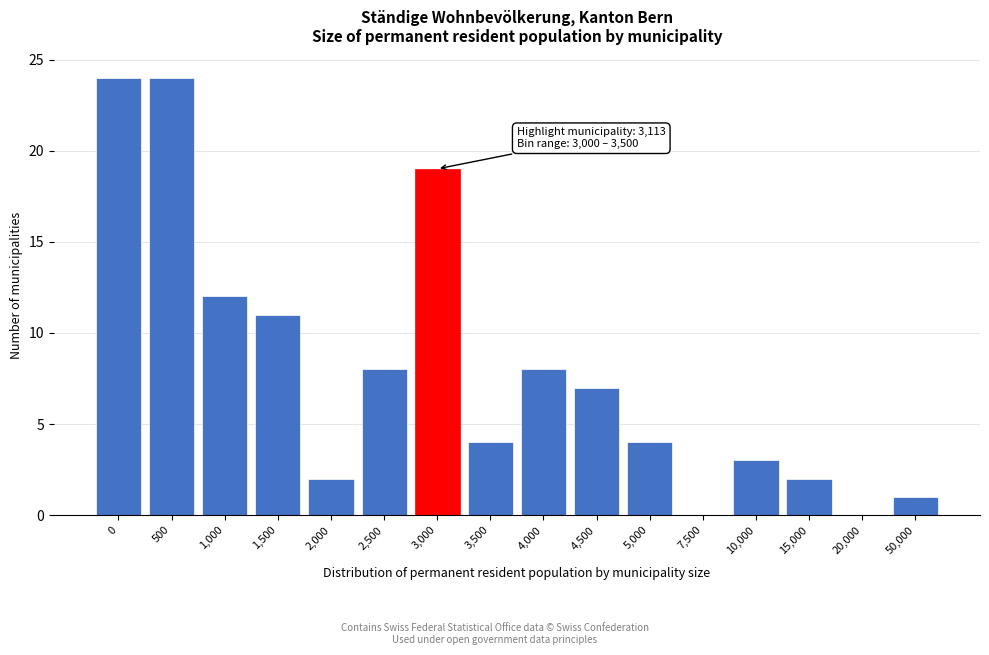

Reading left to right, transcribe all the data shown in this chart.

0=24	500=24	1,000=12	1,500=11	2,000=2	2,500=8	3,000=19	3,500=4	4,000=8	4,500=7	5,000=4	7,500=0	10,000=3	15,000=2	20,000=0	50,000=1